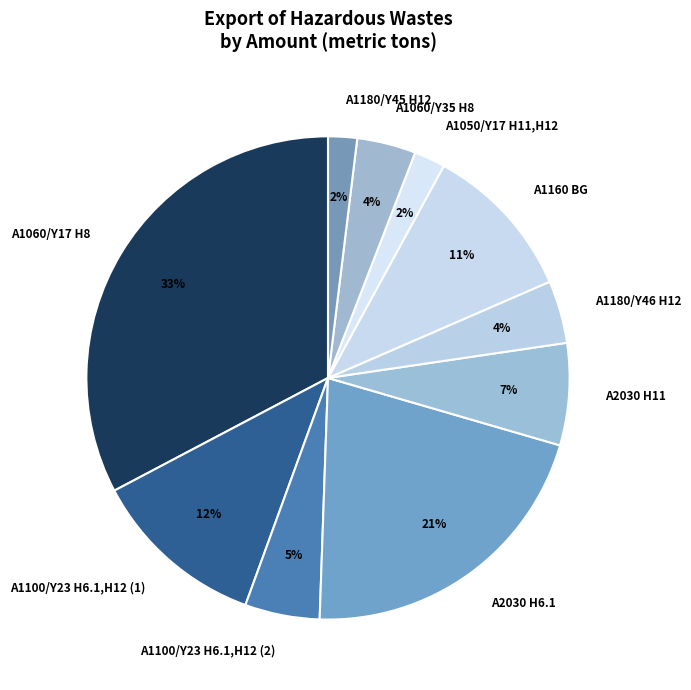

Is the sum of A2030 H6.1 and A2030 H11 greater than half?

No